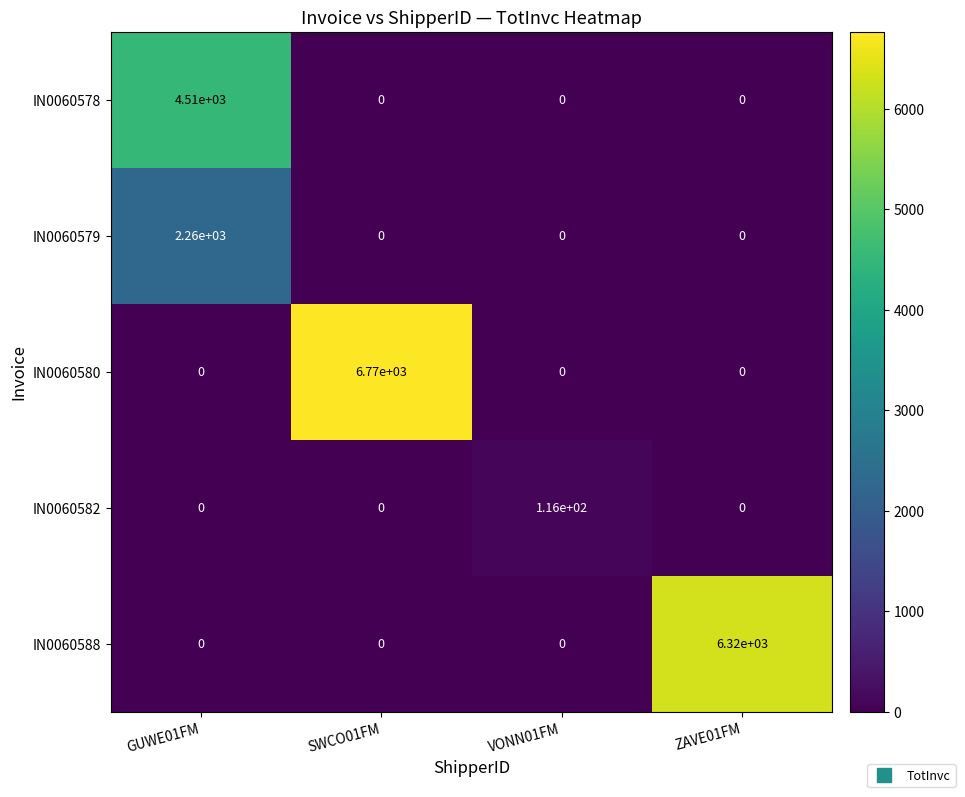

What is the spread (max minus min) of values at ZAVE01FM?

6320